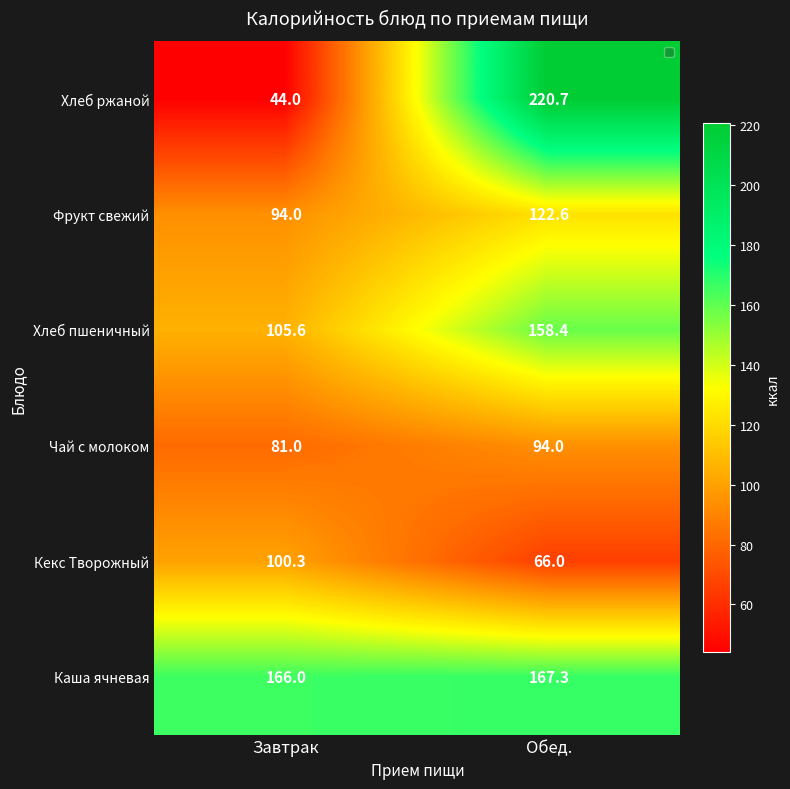

At how many categories does at least one series exceed 186?

1